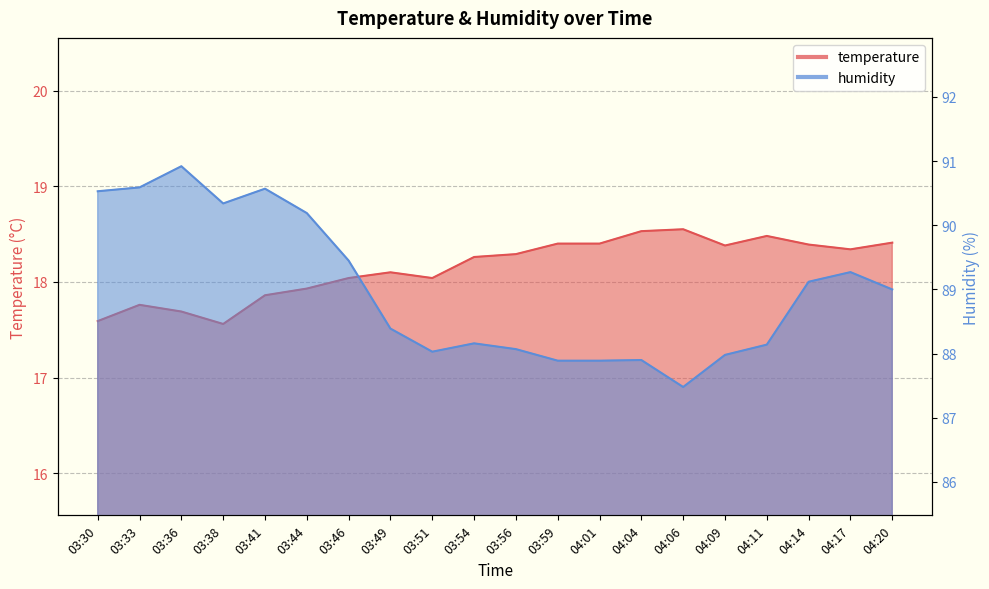

How many data points does each series have?

20